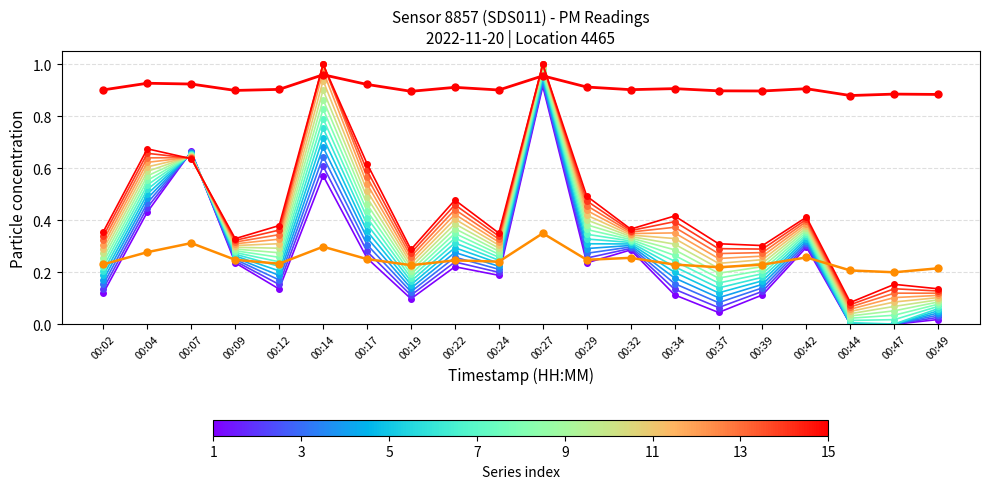

The P1 series shows 1.3 at 00:37. True or false?

False